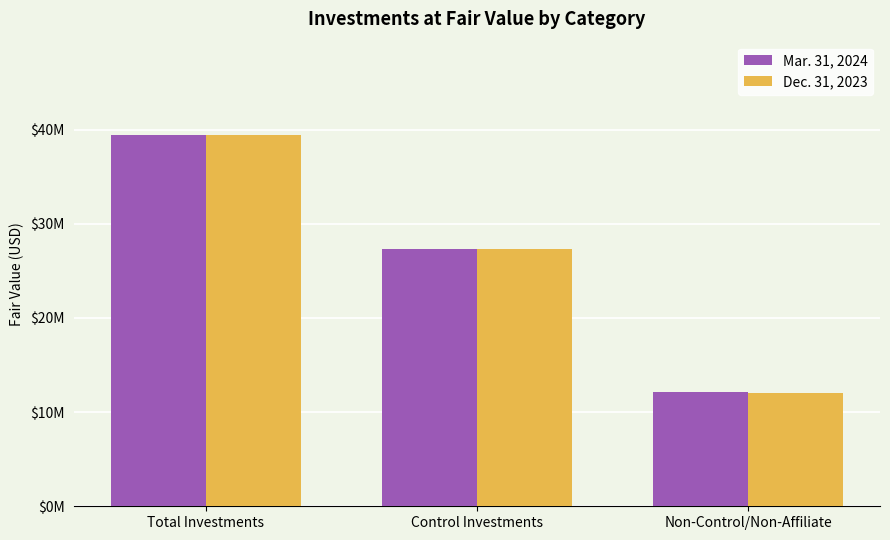

What is the highest value of the Dec. 31, 2023 series?

39400702